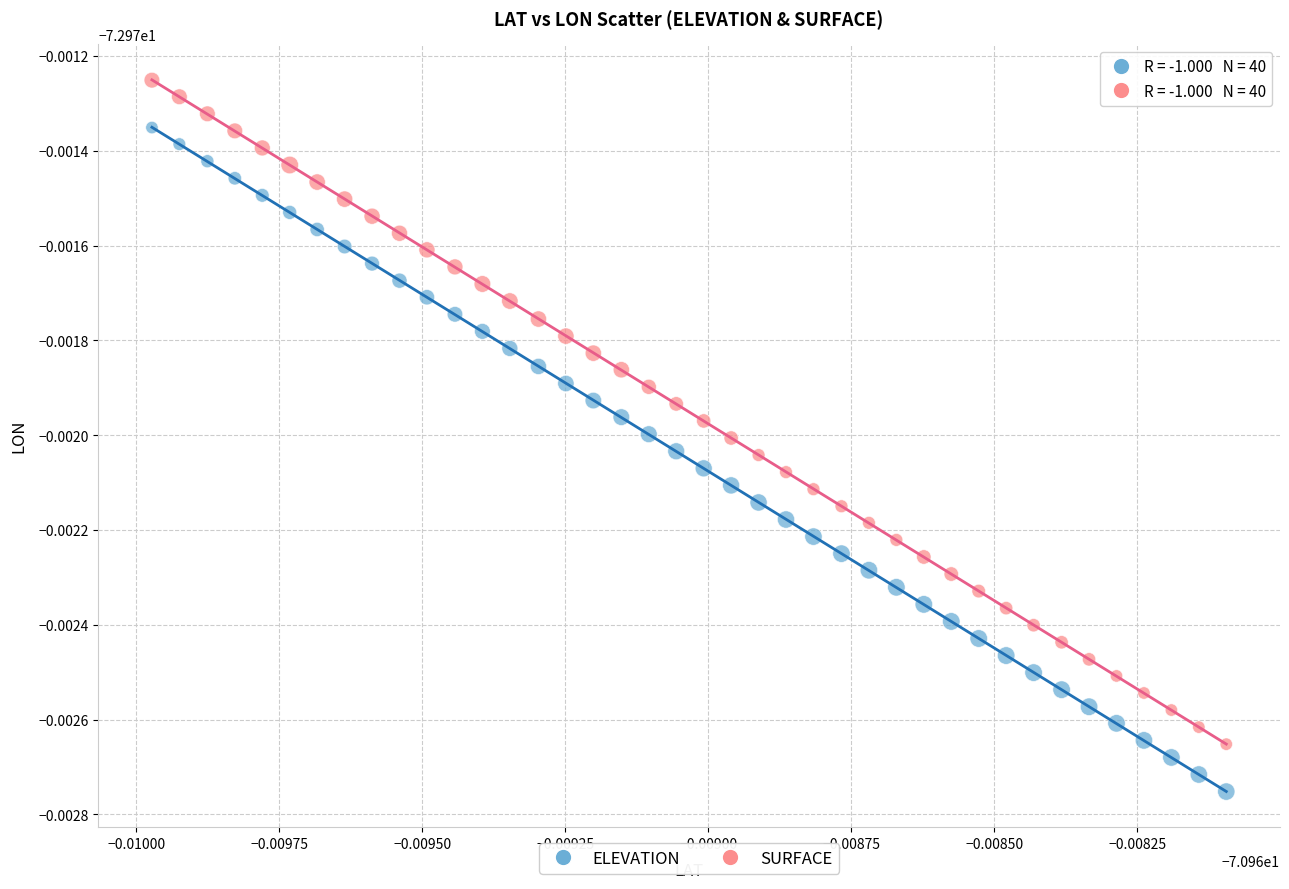

What are all the series names shown in the legend?

ELEVATION, SURFACE